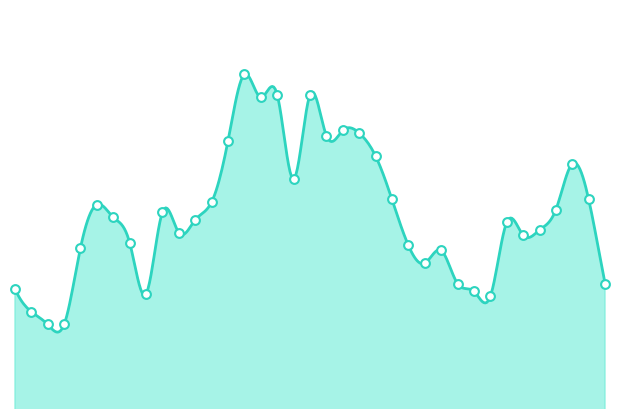

Approximately how many times larger is the value at 2025-09-05 compared to 2025-08-13?

0.9